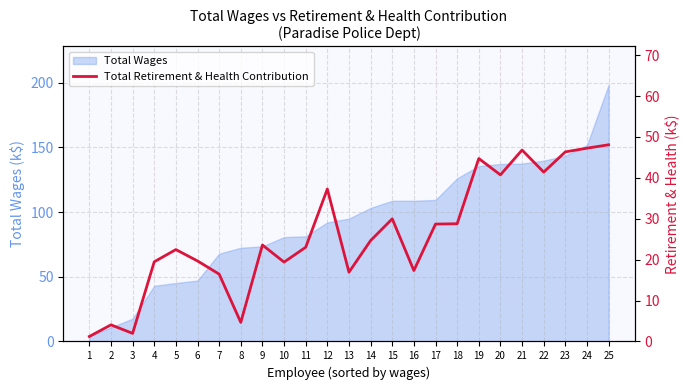

How many lines are shown in the chart?

1